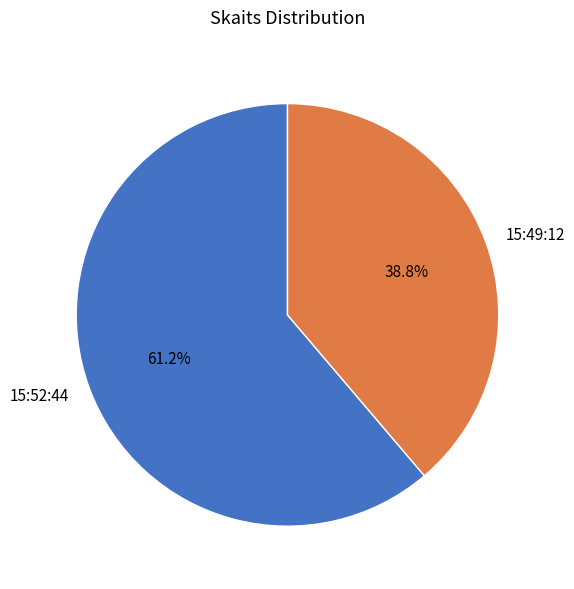

Rank the categories by value from lowest to highest.

15:49:12, 15:52:44